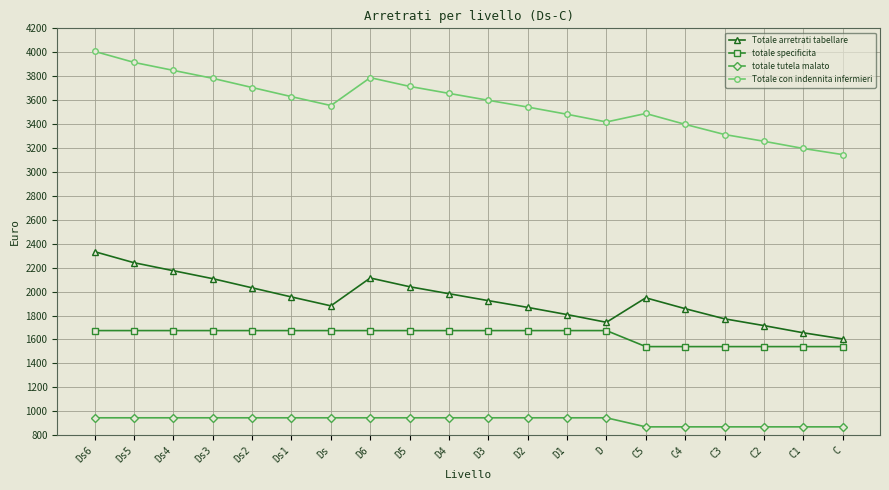

At which category does the chart reach its peak across all series?

Ds6